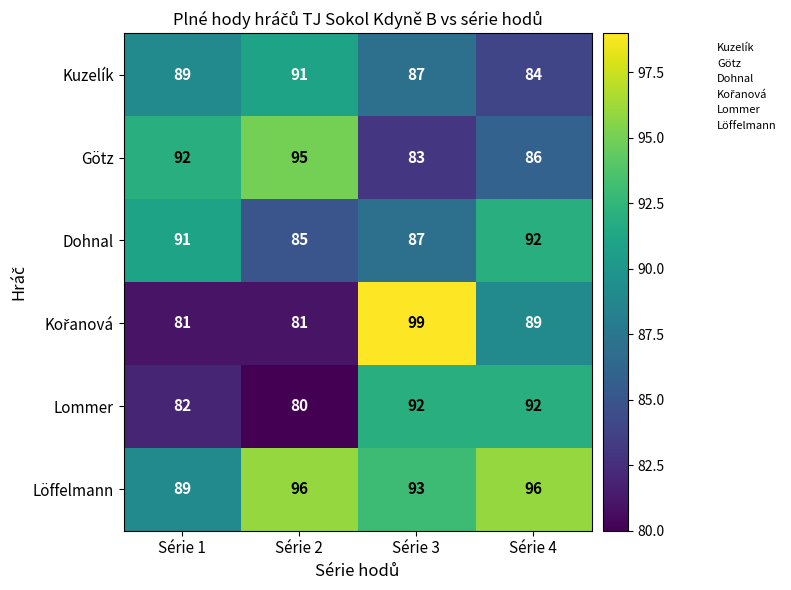

Is it true that Götz equals 95 at Série 2?

True